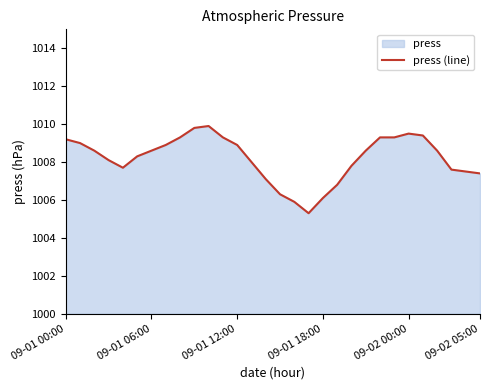

At which category does the chart reach its peak across all series?

10